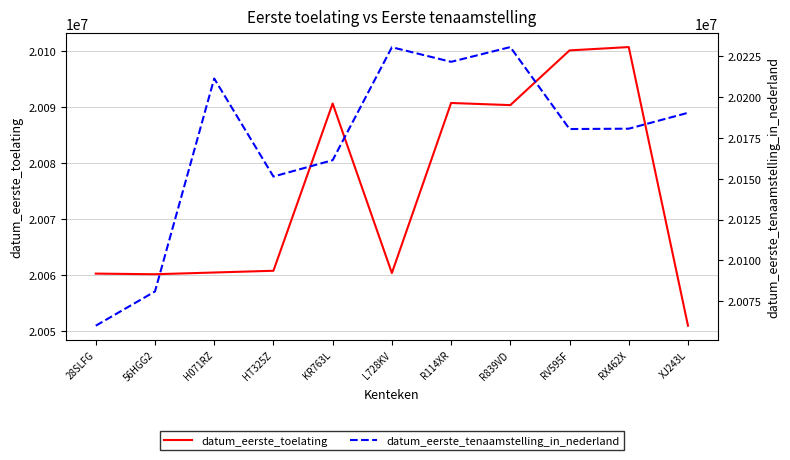

Reading left to right, list all the values displayed in this chart.

datum_eerste_toelating: 20060217	20060102	20060413	20060725	20090617	20060317	20090710	20090327	20100107	20100701	20050907
datum_eerste_tenaamstelling_in_nederland: 20060217	20081108	20211020	20151223	20161205	20230114	20221213	20230216	20180202	20180421	20190114